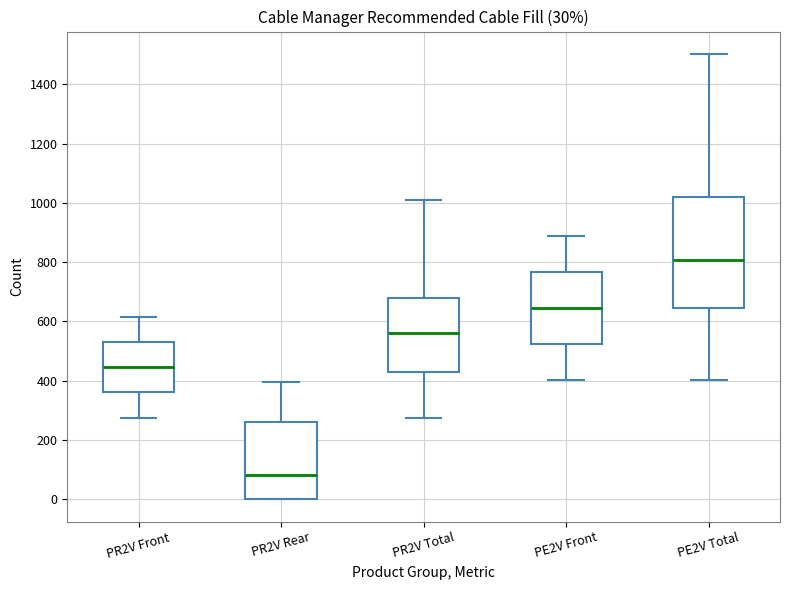

Comparing the boxes themselves (not the whiskers), which one is the tallest?

PE2V Total